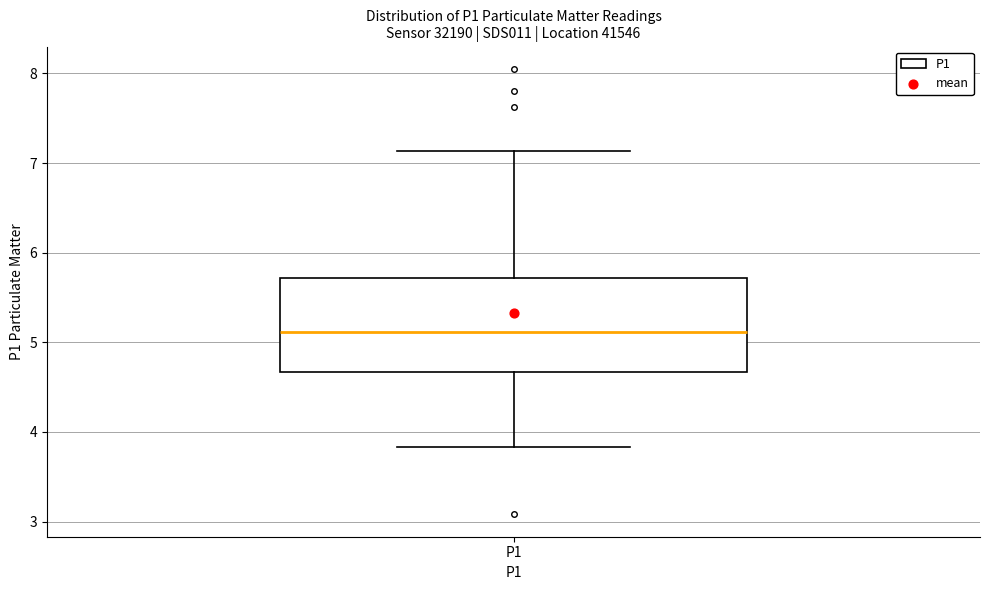

Transcribe this box plot: give where the median line is, the range the box spans, and where the two whiskers end, as read against the y-axis. The values are not printed on the chart, so give them approximately, as read against the axis.

median 5.1, box 4.7 to 5.7, whiskers 3.8 to 7.1